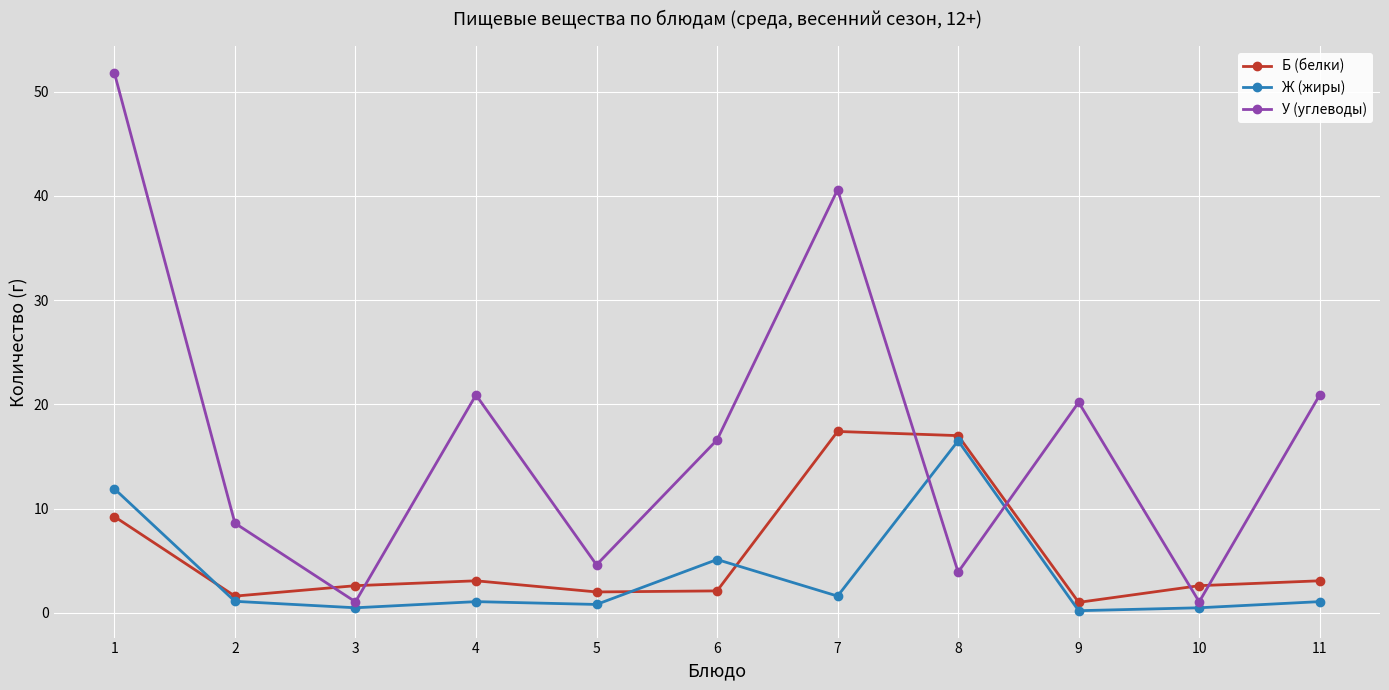

Read the Б (белки) value at 6.

2.1